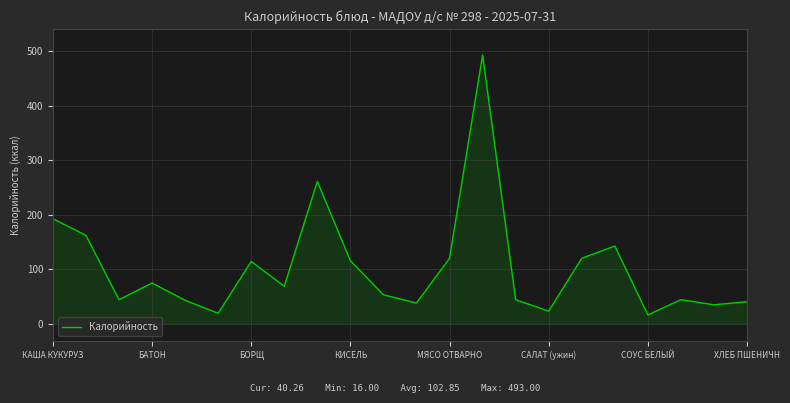

What is the minimum value shown in the chart?

16.0